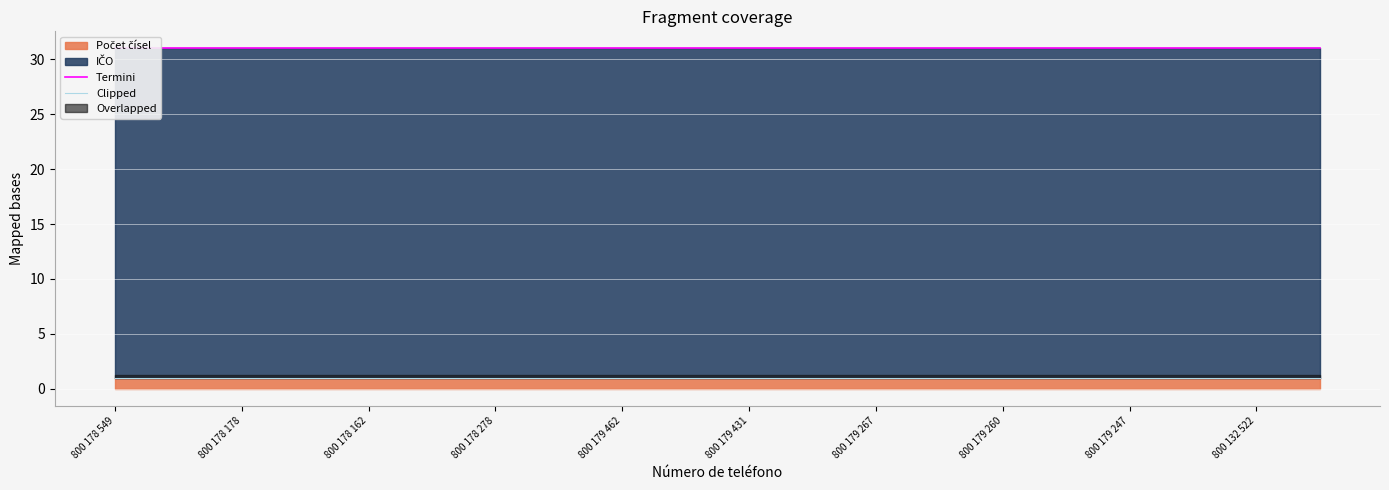

Which series has the widest spread of values?

Termini